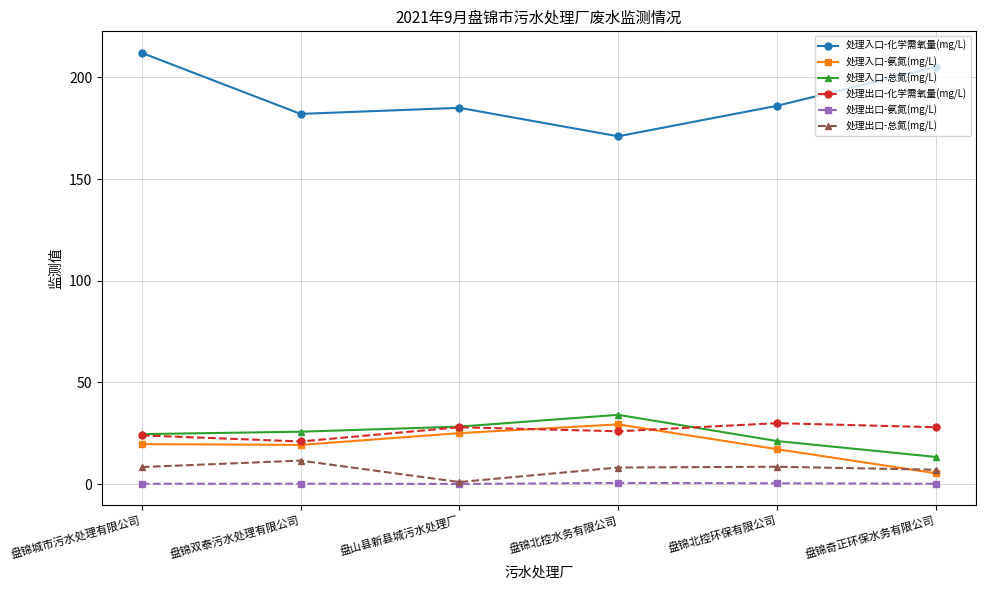

Is it true that 处理入口-氨氮(mg/L) equals 19.7 at 盘锦城市污水处理有限公司?

True